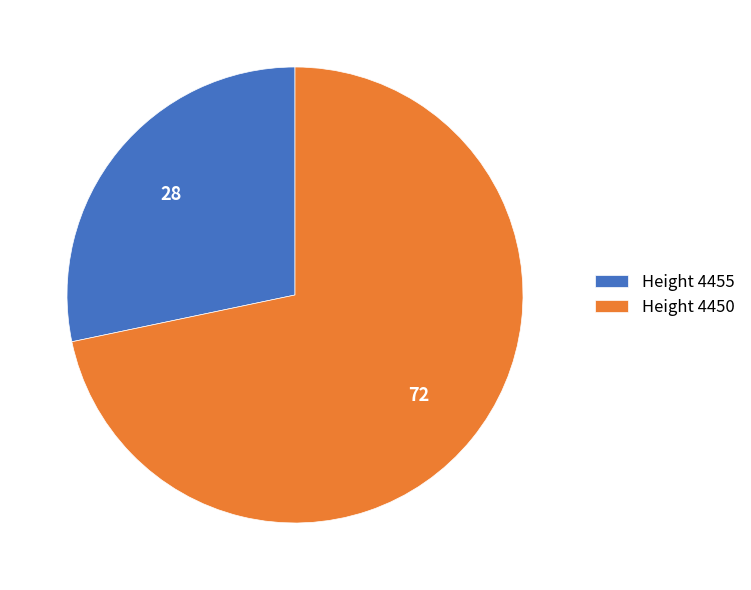

Is the sum of Height 4450 and Height 4455 greater than half?

Yes